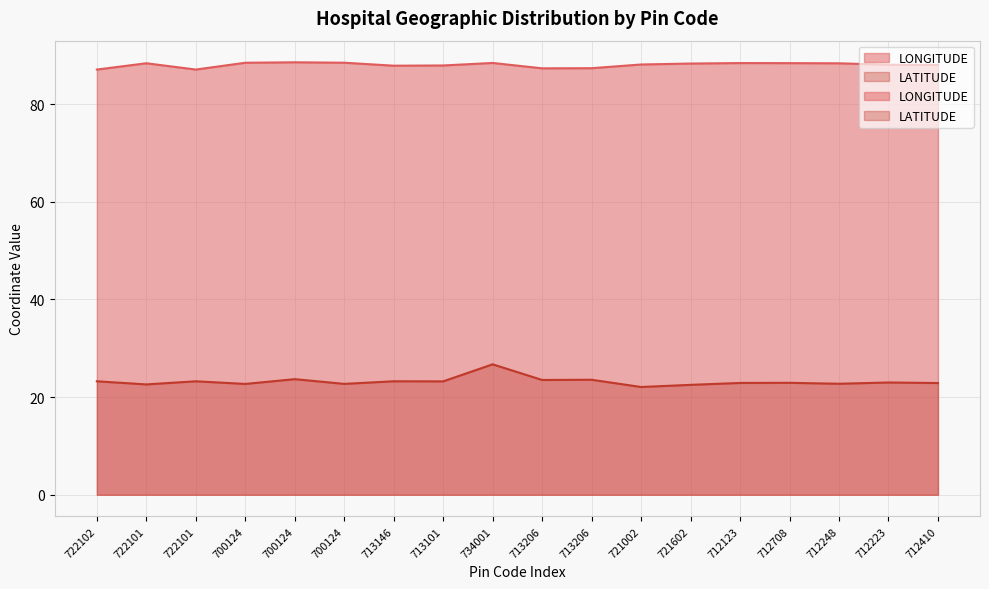

What is the value of the LATITUDE point at the 6th from the left?

22.7